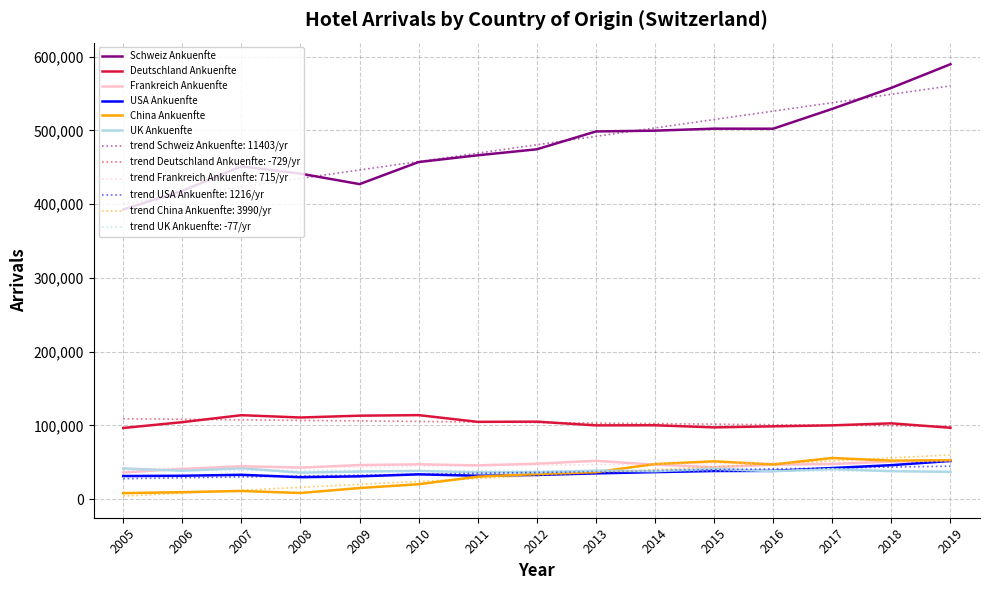

What is the average value of the China Ankuenfte series?

32015.5